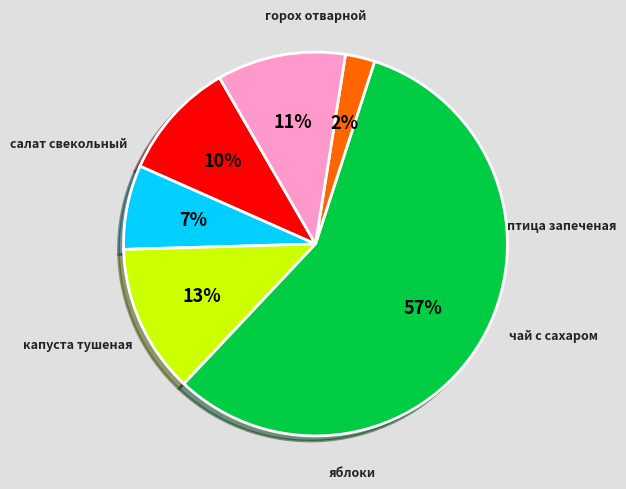

To the nearest percent, what percentage of the pie is капуста тушеная?

7%